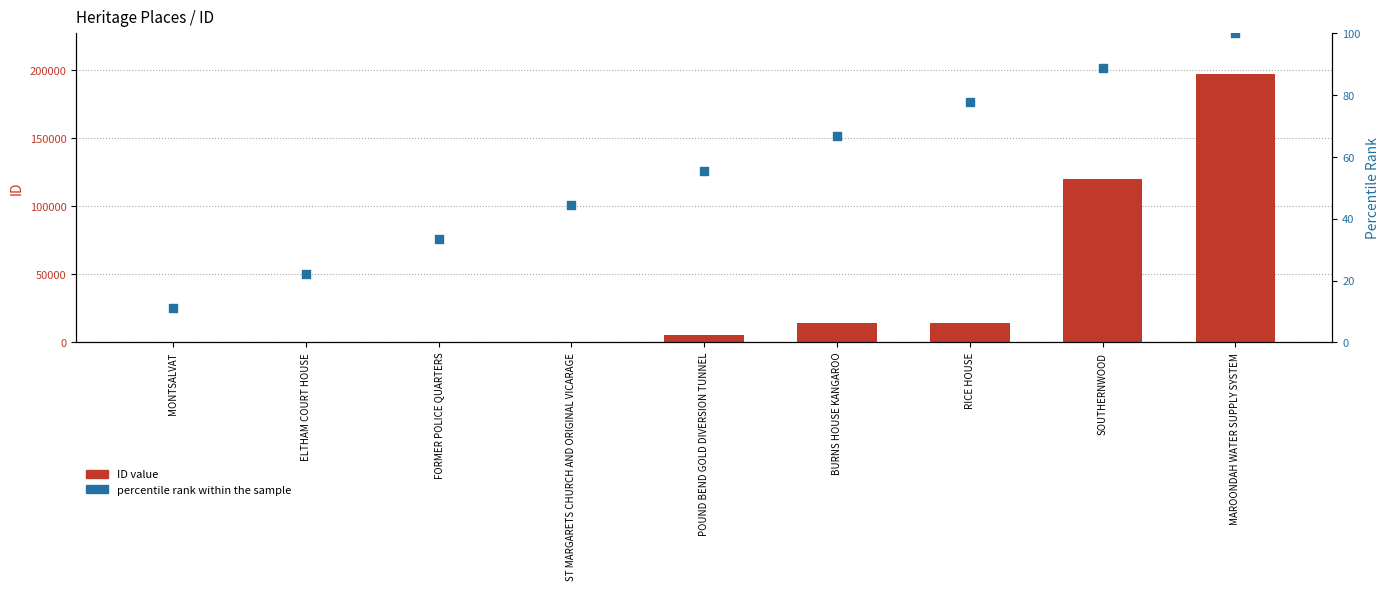

Which series has the largest total across all categories?

ID value